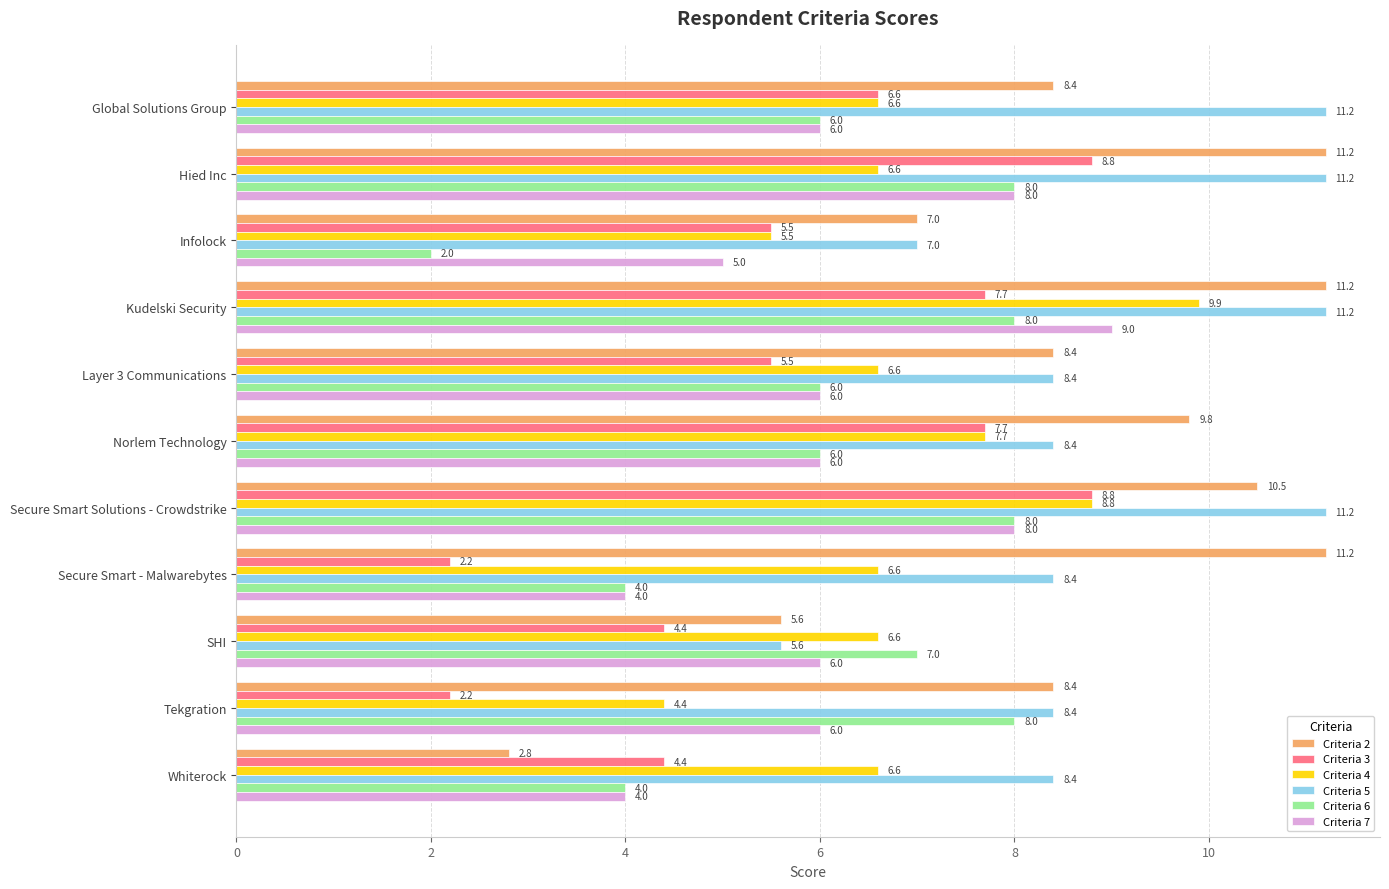

At how many categories does at least one series exceed 2?

11